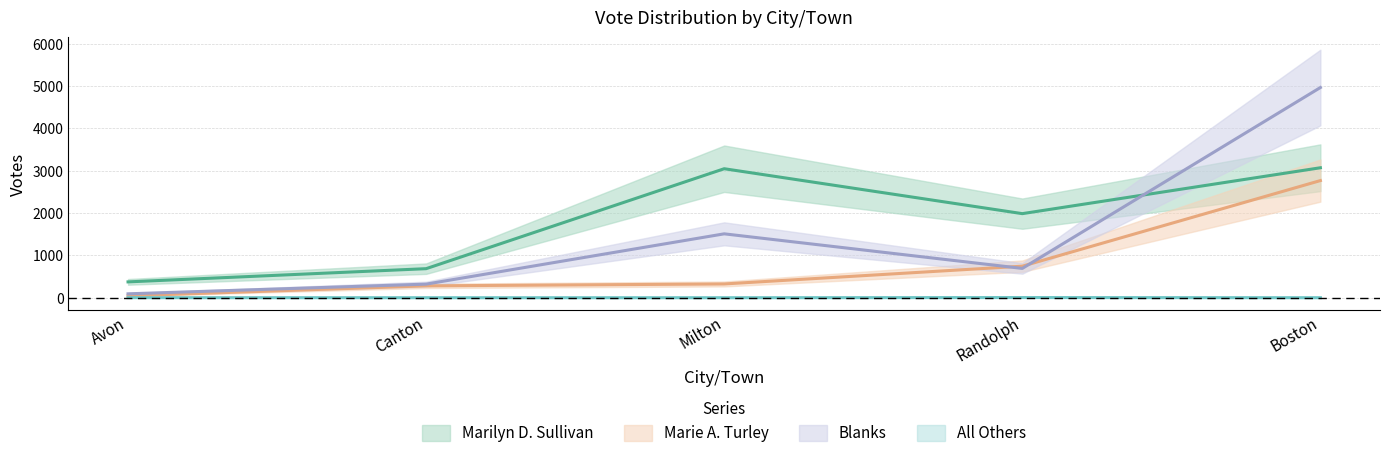

At which label does Blanks first exceed 692?

Milton